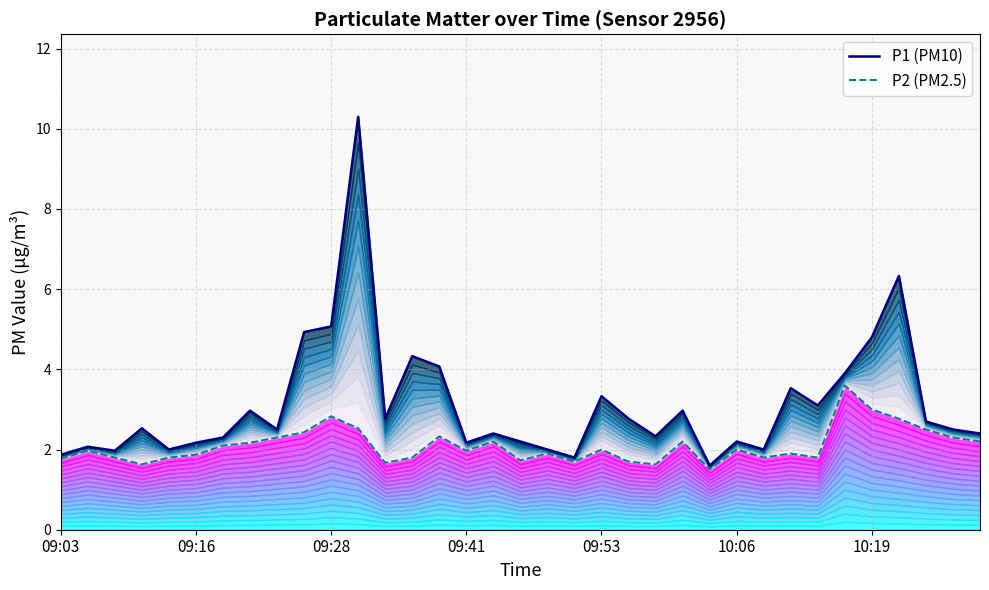

At which category is the sum across all series the highest?

11